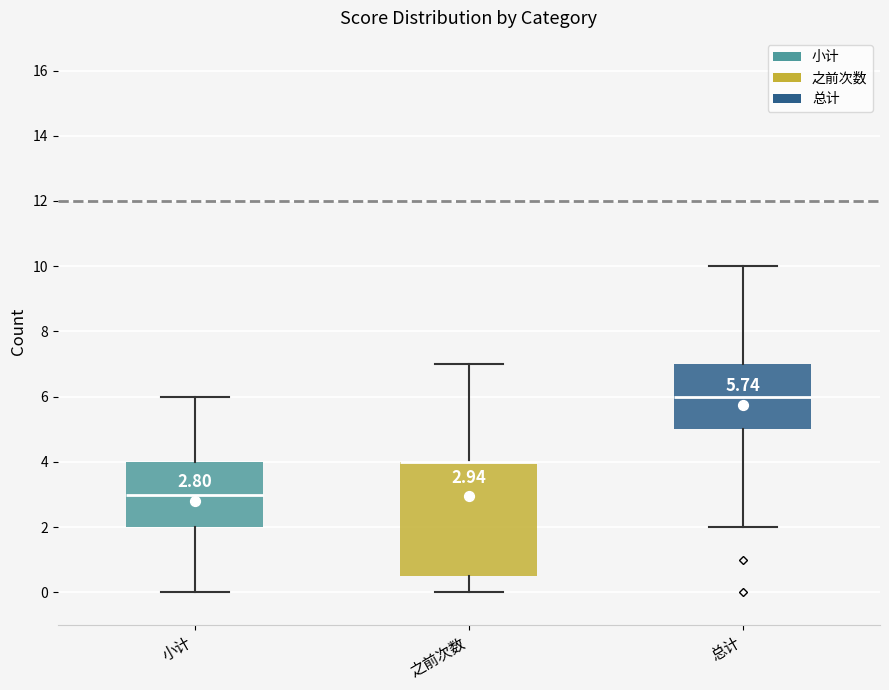

Which box is the tallest, from its lower edge to its upper edge?

之前次数